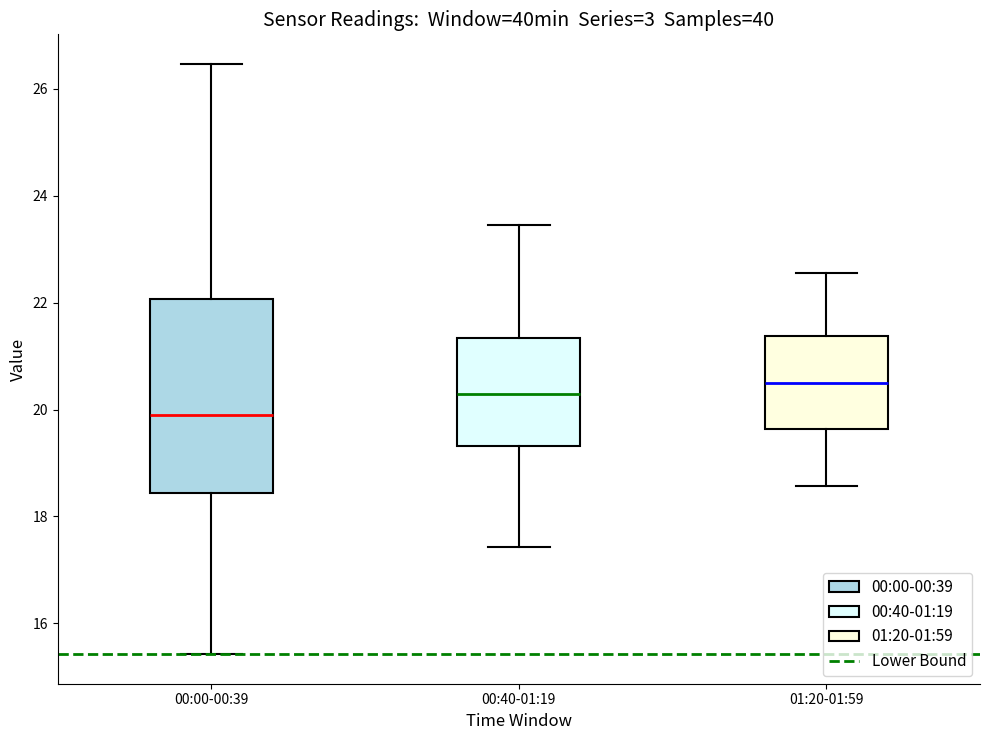

Reading left to right, transcribe this box plot: for each box, give where its median line is, the range the box spans, and where its two whiskers end, as read against the y-axis. The values are not printed on the chart, so give them approximately, as read against the axis.

00:00-00:39: median 20.0, box 18.4 to 22.0, whiskers 15.4 to 26.4
00:40-01:19: median 20.2, box 19.4 to 21.4, whiskers 17.4 to 23.4
01:20-01:59: median 20.6, box 19.6 to 21.4, whiskers 18.6 to 22.6